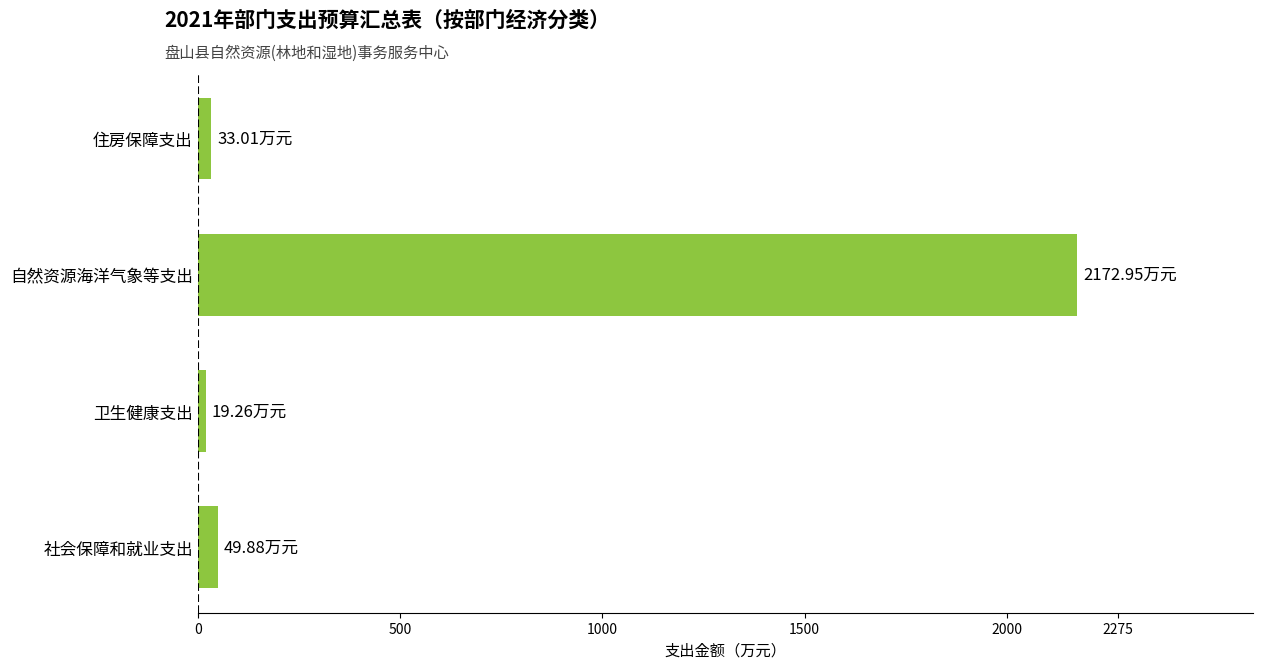

What is the sum of all values?

2275.1